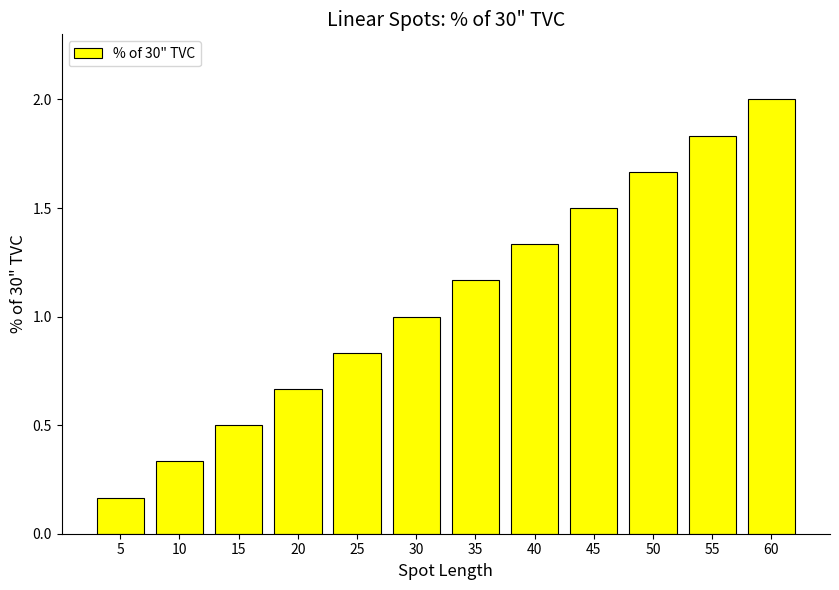

What is the greatest value displayed?

2.0